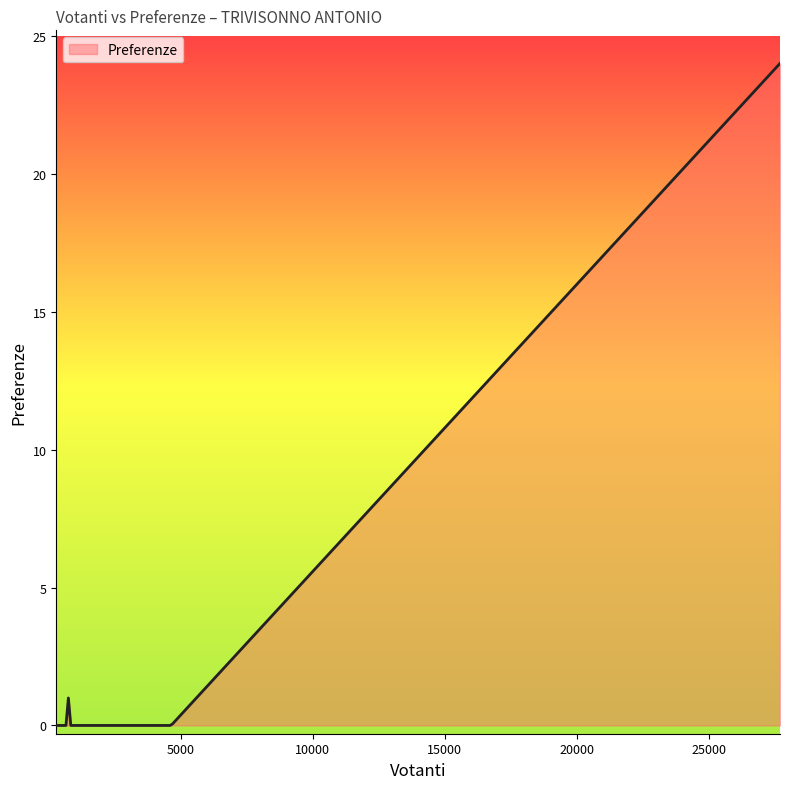

What is the maximum value shown in the chart?

24.0